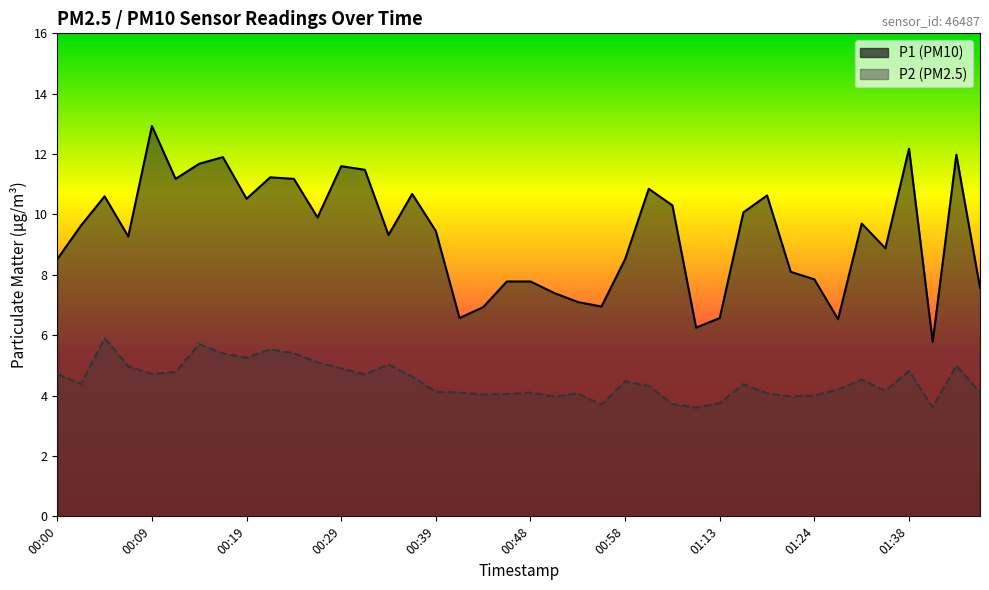

What is the sum of the P1 values at 01:11 and 01:16?

16.3